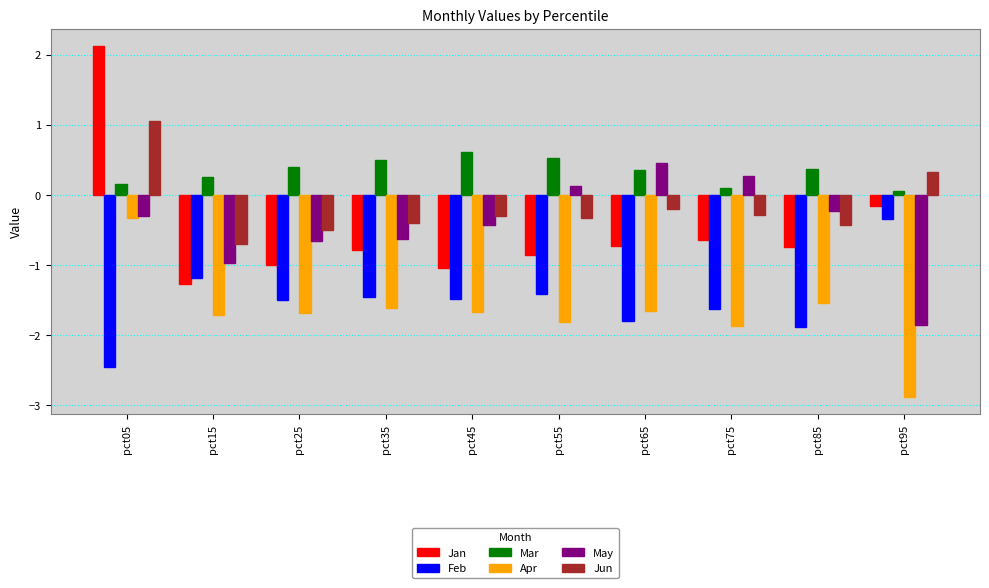

Are the bars grouped side by side (vs. stacked)?

Yes